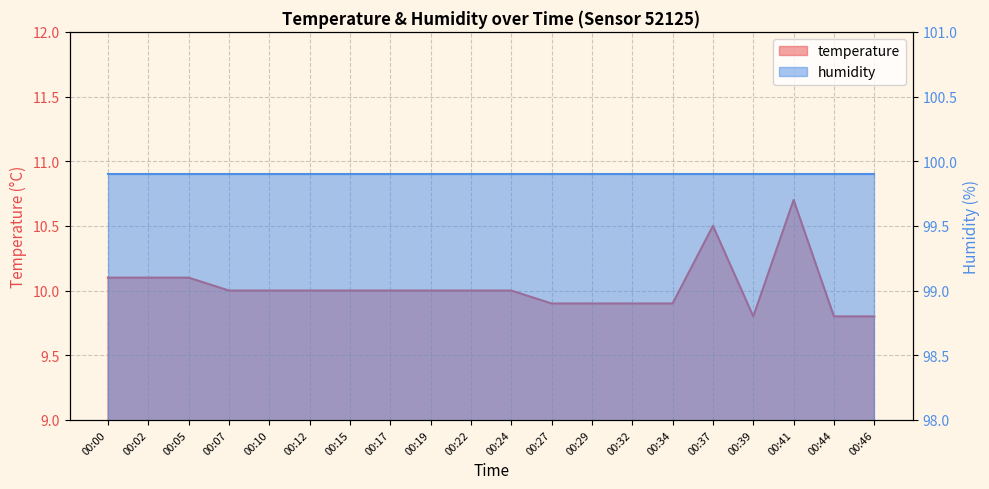

What is the difference between the maximum and minimum values?

0.9